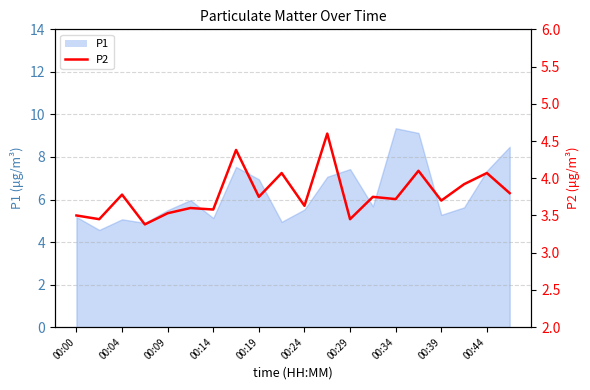

How many categories are shown in the chart?

20